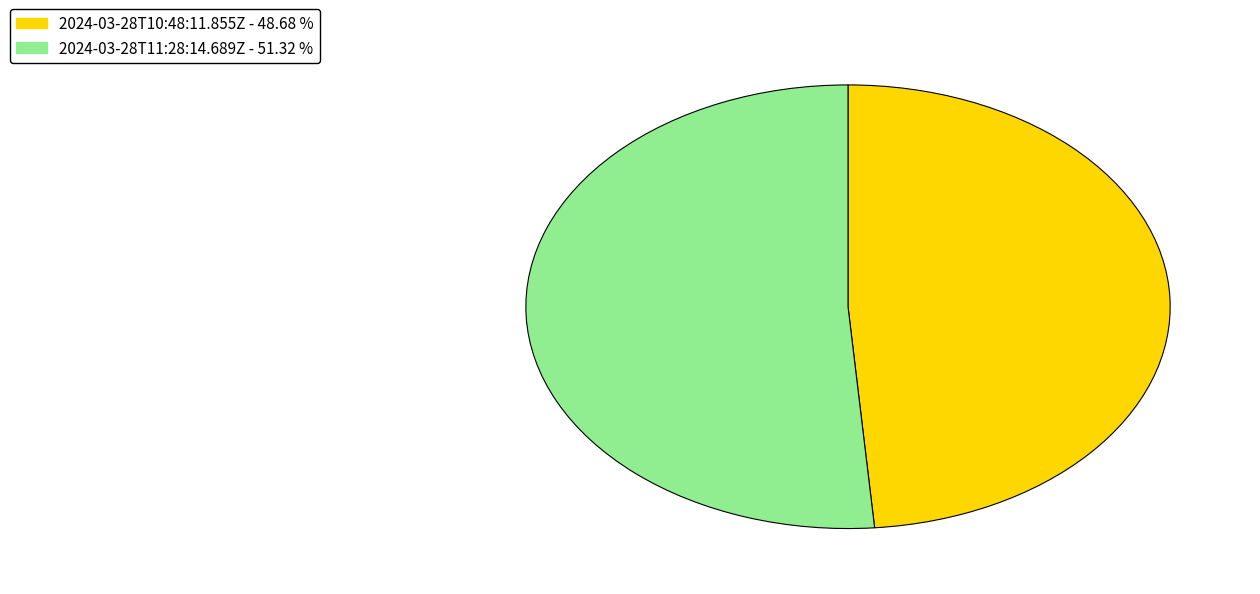

Which slice is the smallest?

2024-03-28T10:48:11.855Z